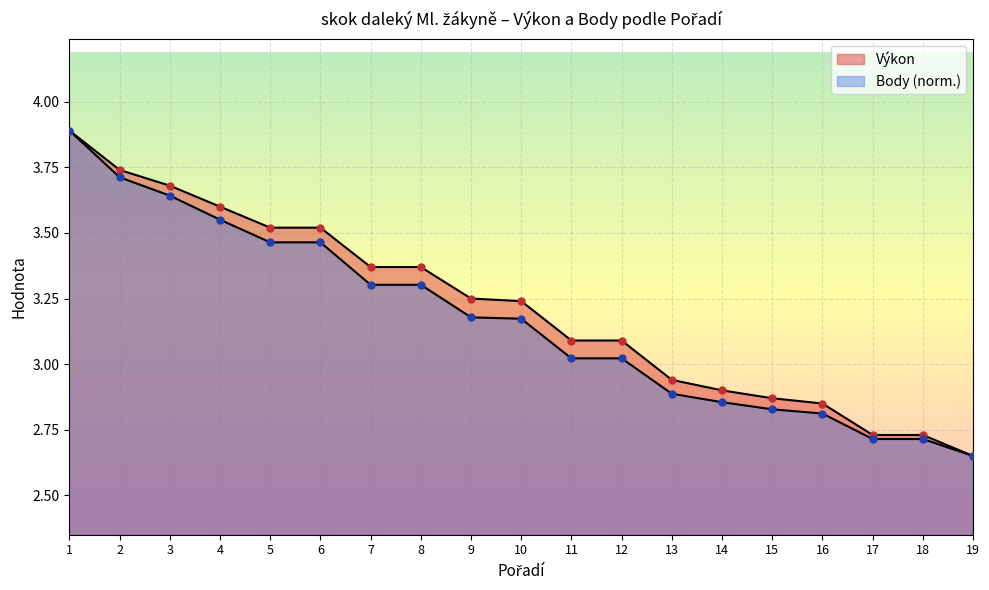

The value of Výkon at 5 is 3.5. True or false?

True